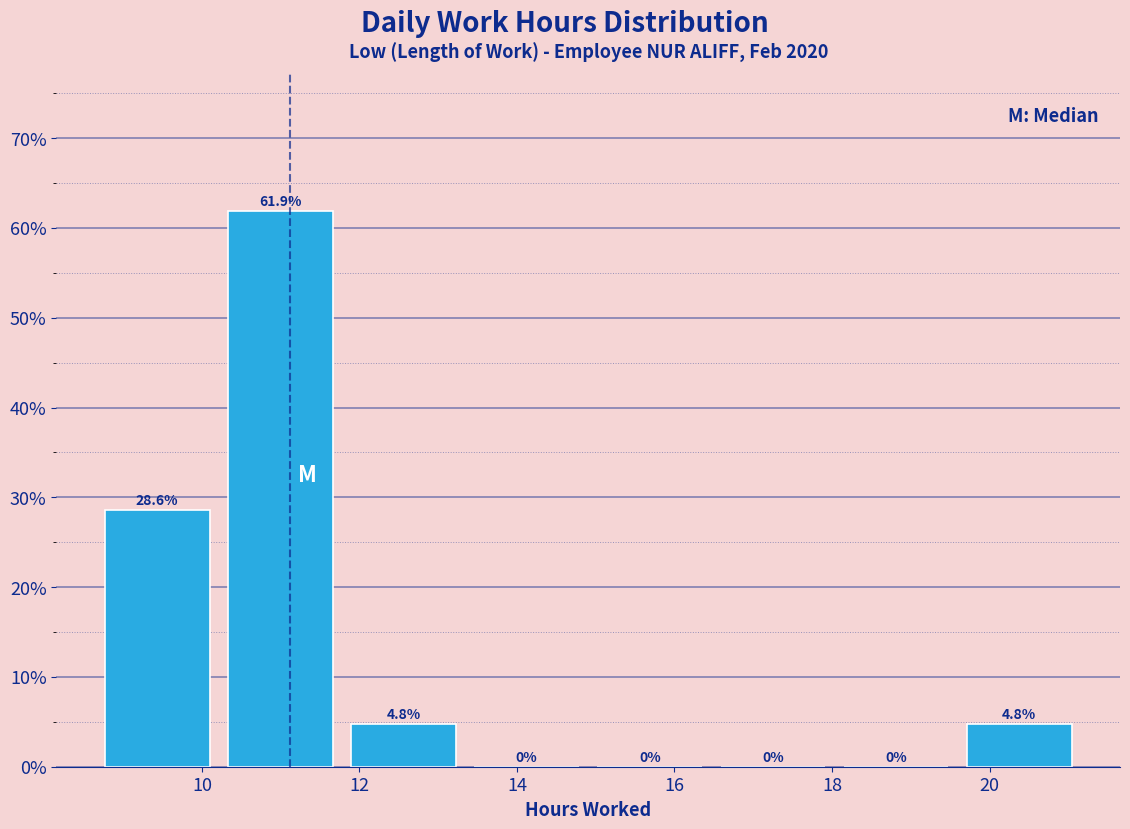

Which range on the x-axis has the tallest bar?

10.2 to 11.8